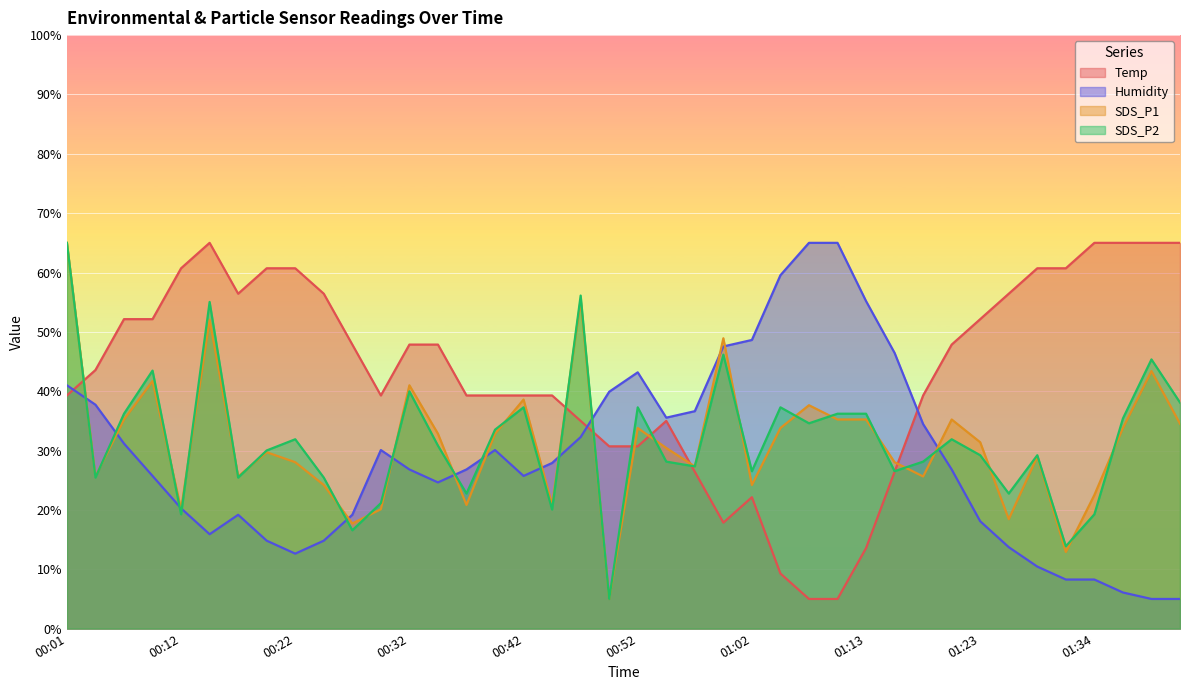

How many lines are shown in the chart?

4